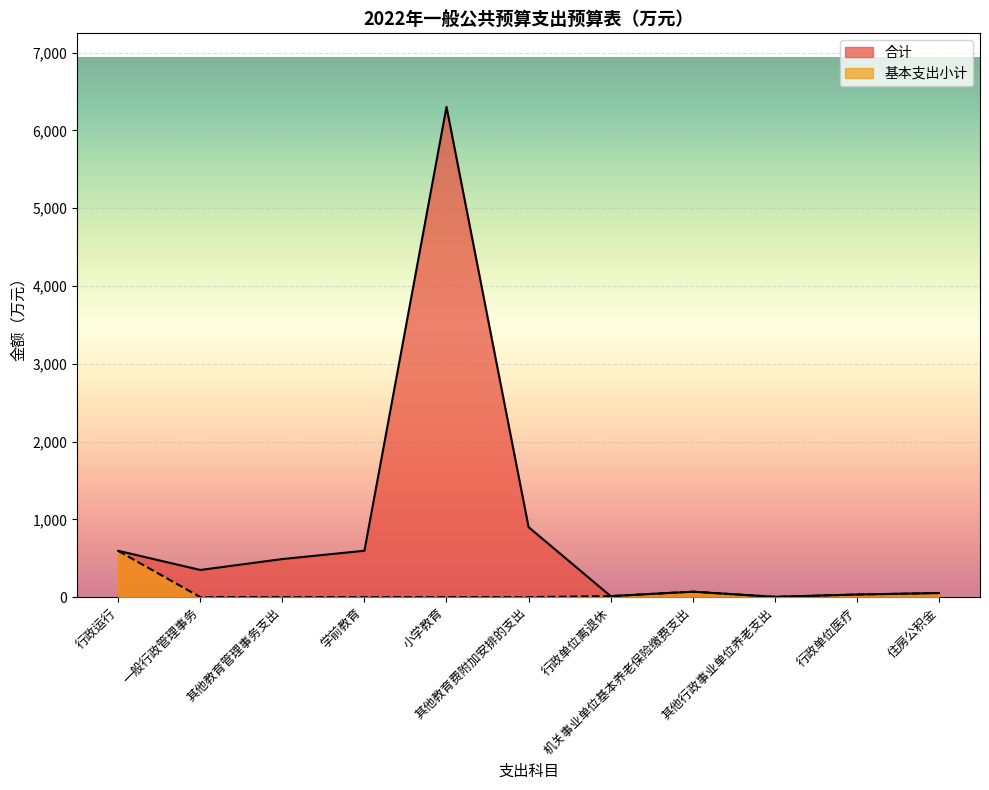

At which category is the sum across all series the highest?

小学教育